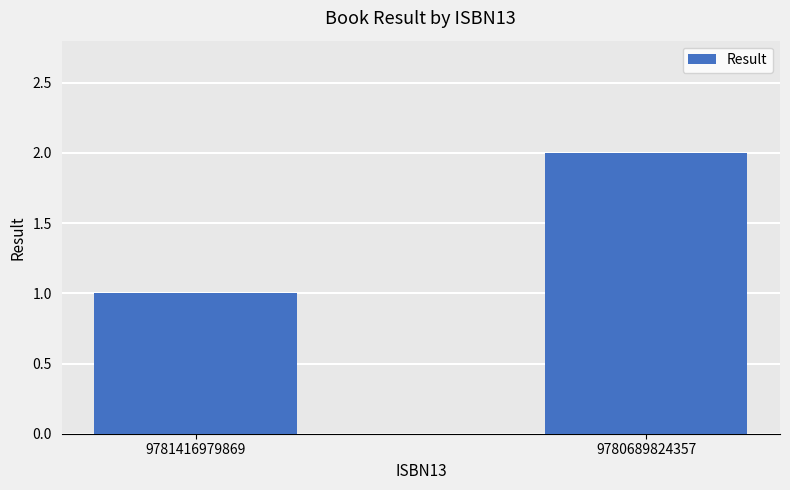

What is the change in value from 9781416979869 to 9780689824357?

+1